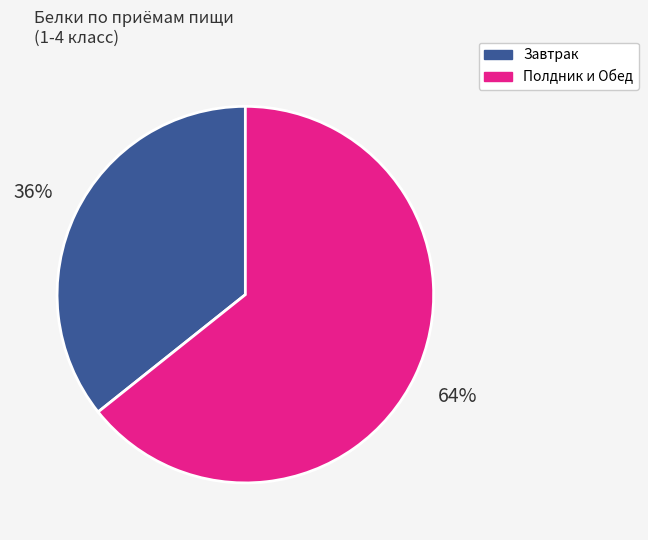

Is there any slice that represents more than half of the pie?

Yes